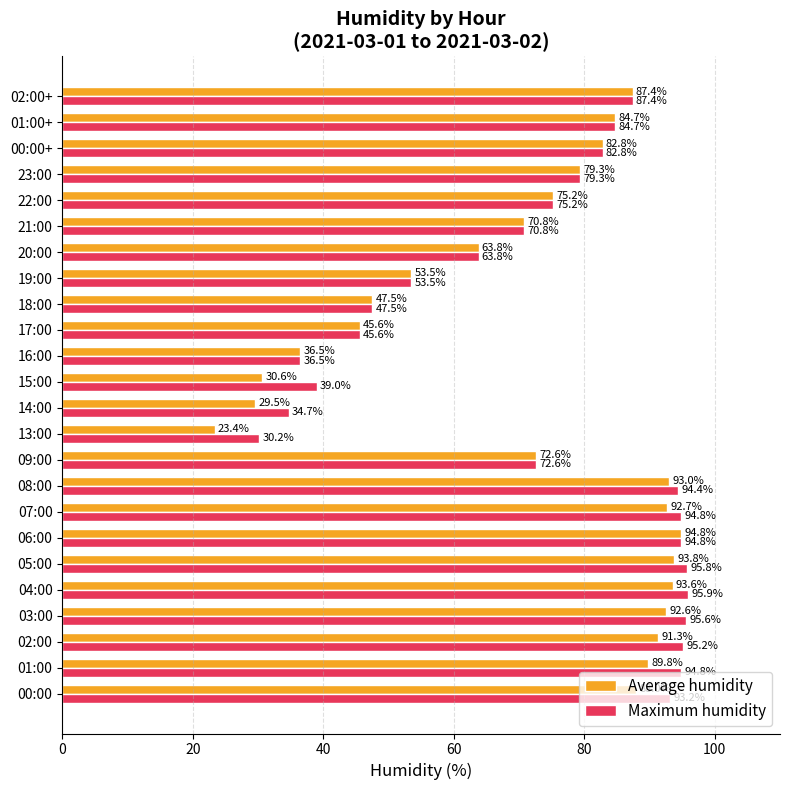

True or false: Average humidity has a value of 35.8 at 21:00.

False